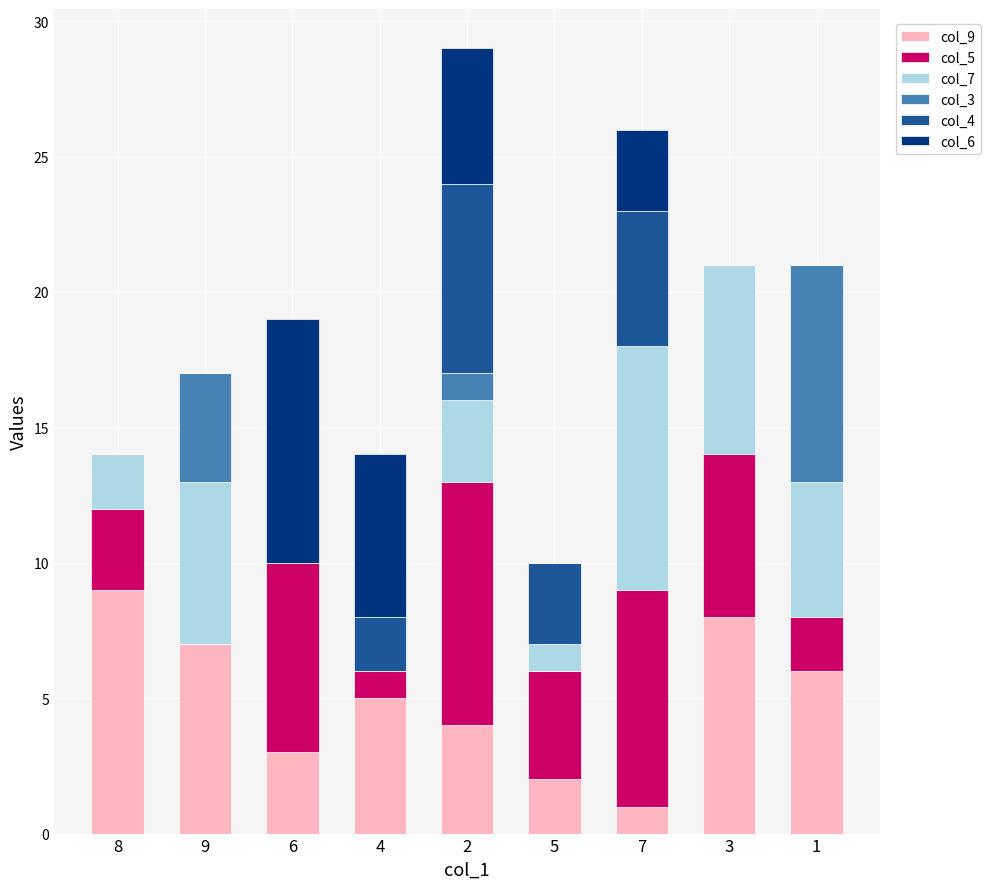

True or false: col_7 has a value of 0 at 5.

False